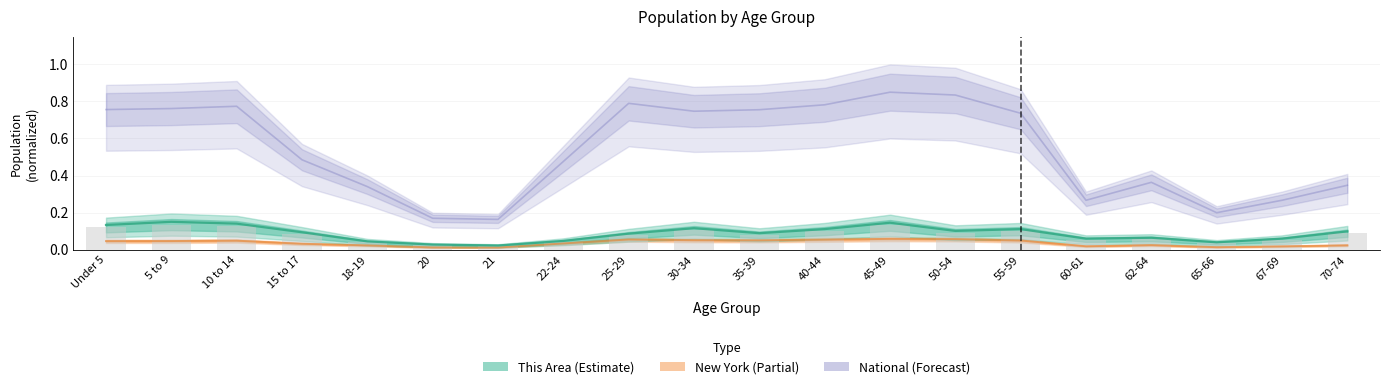

Is it true that New York equals 0.0 at 35-39?

False